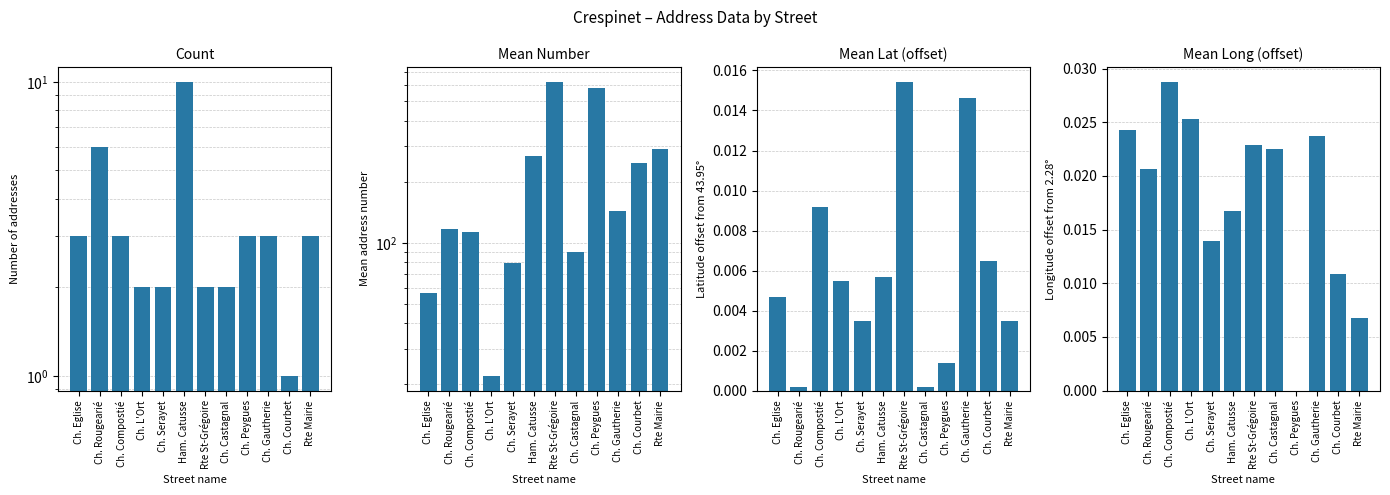

What is the value of the count bar at the 2nd from the left?

6.0